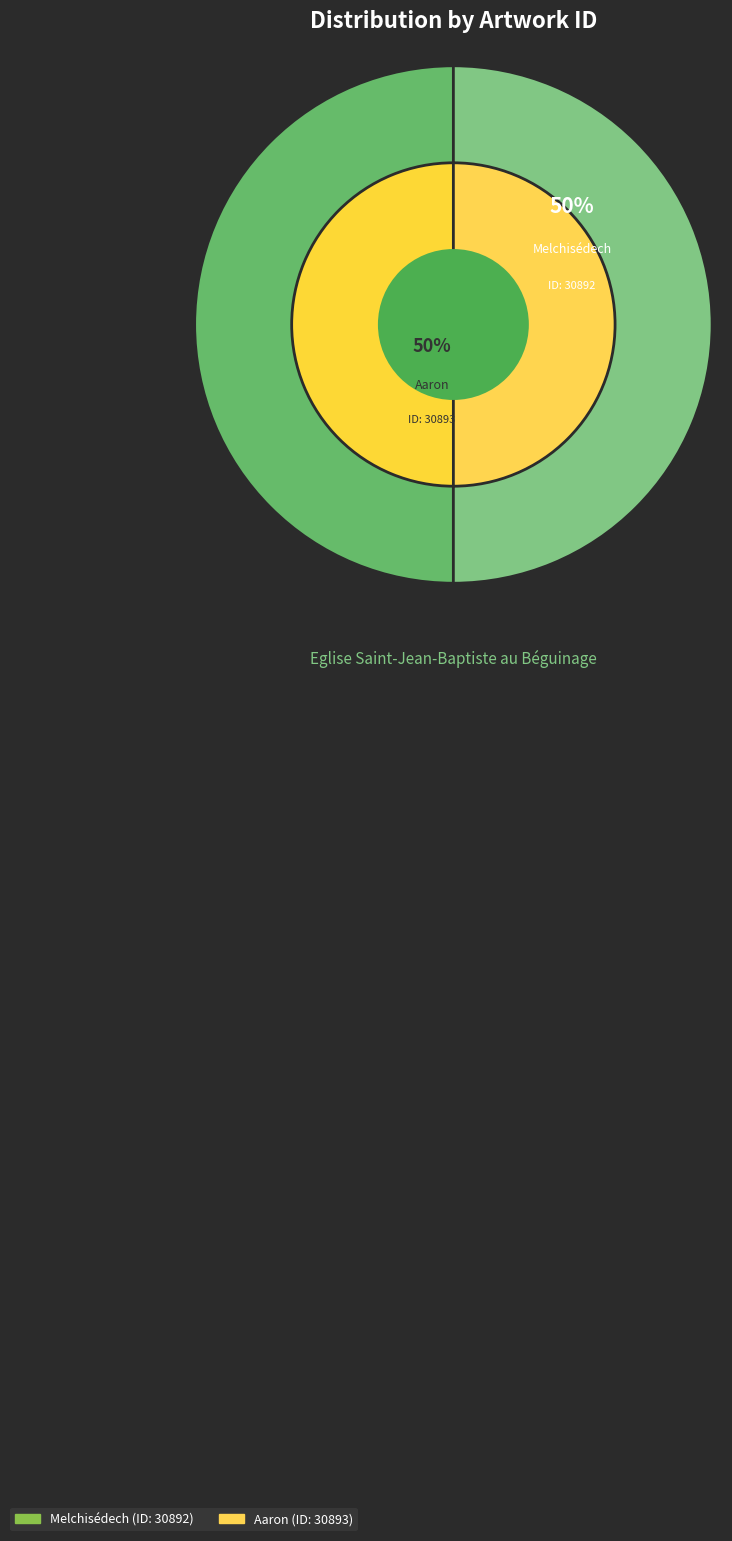

To the nearest percent, what percentage of the pie is Melchisédech?

50%